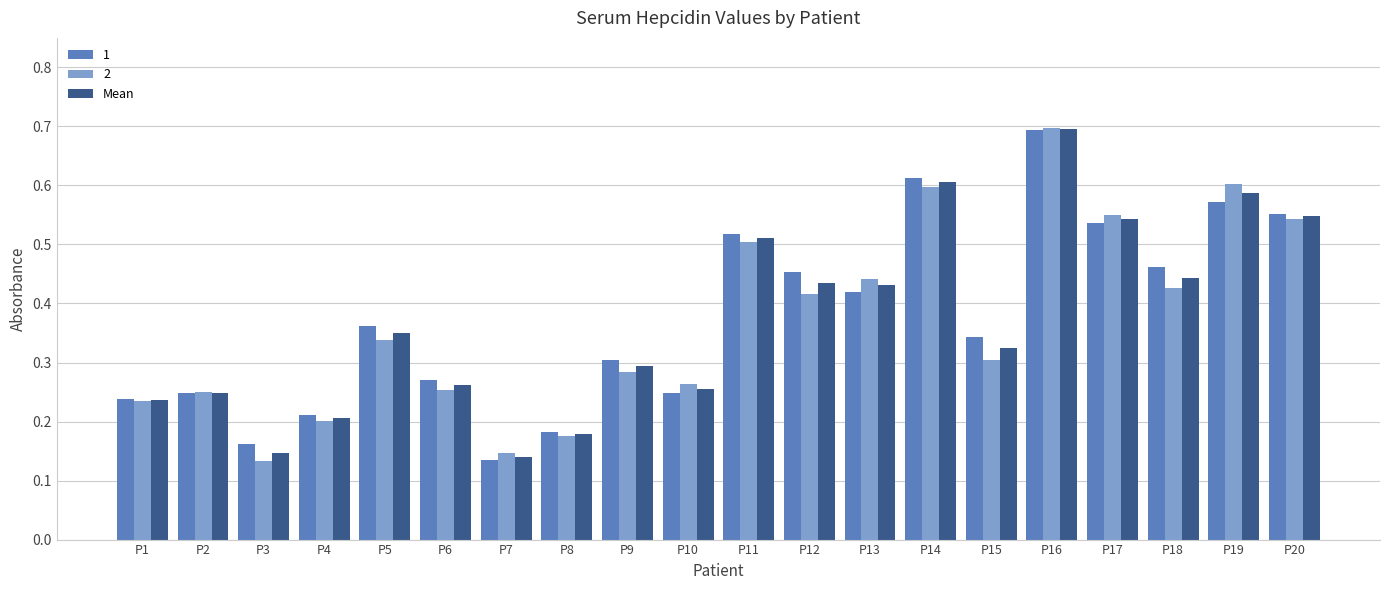

What is the greatest value displayed?

0.7